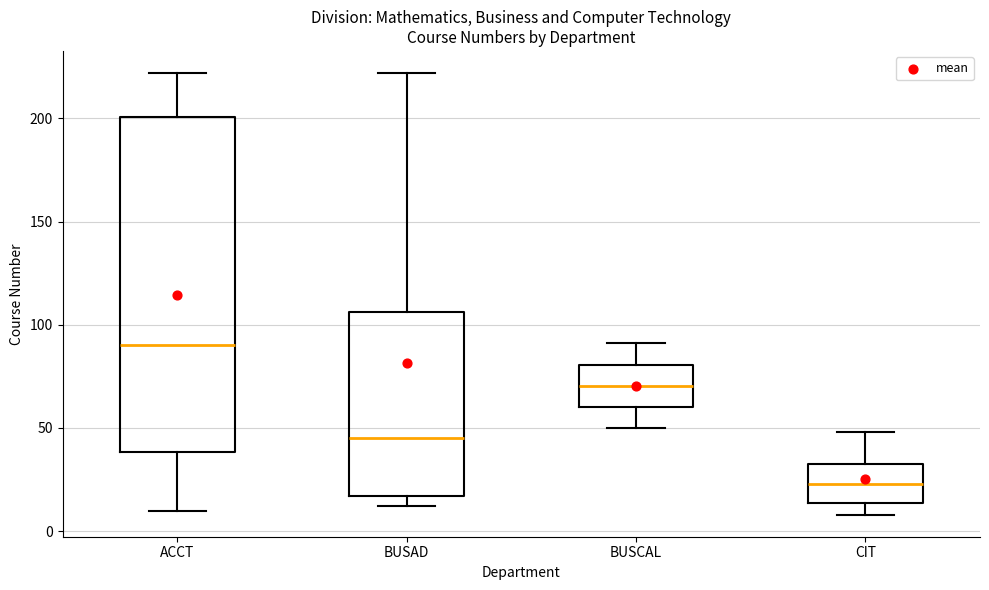

Reading left to right, read every box against the y-axis: the position of its median line, the range the box covers, and the ends of its whiskers. The values are not printed on the chart, so give them approximately, as read against the axis.

ACCT: median 90, box 40 to 200, whiskers 10 to 220
BUSAD: median 45, box 15 to 105, whiskers 10 to 220
BUSCAL: median 70, box 60 to 80, whiskers 50 to 90
CIT: median 25, box 15 to 35, whiskers 10 to 50